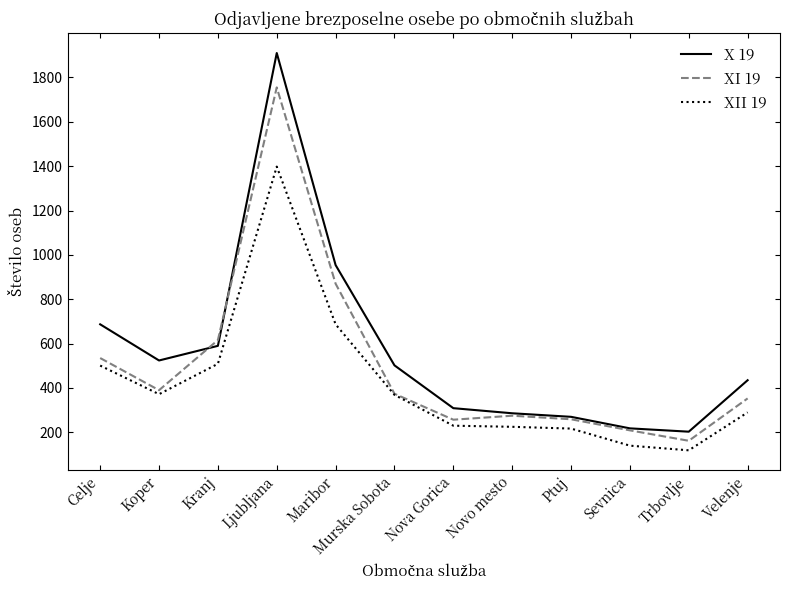

True or false: XII 19 and X 19 intersect in this chart.

False